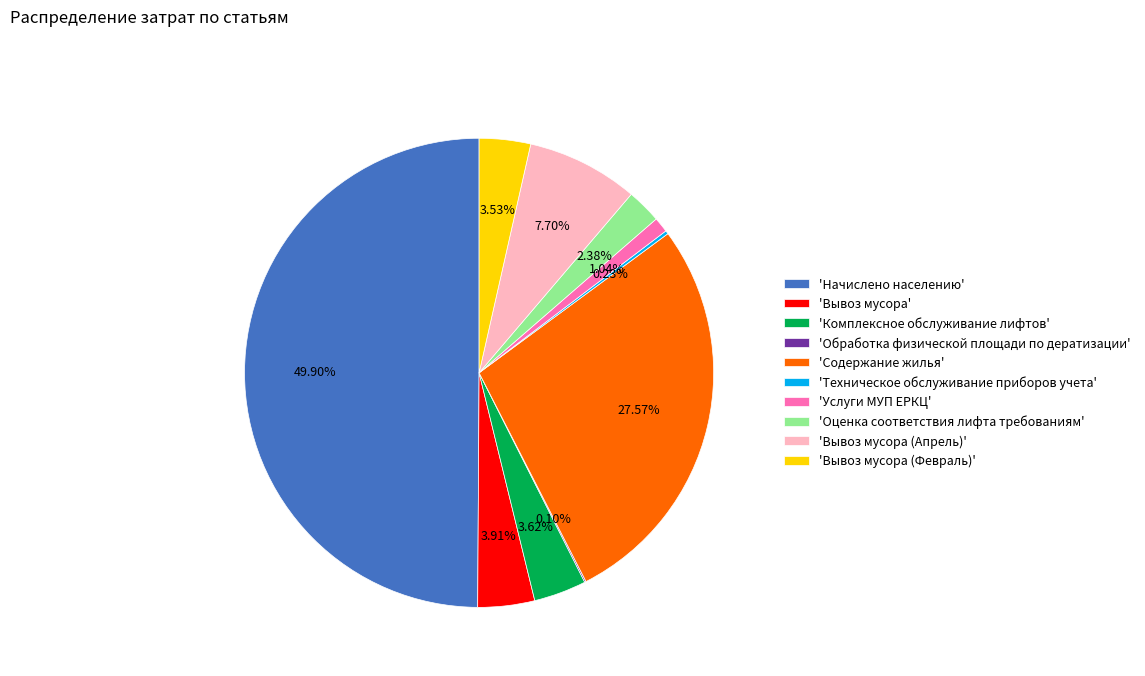

Combined, do 'Вывоз мусора (Февраль)' and 'Содержание жилья' account for over 50%?

No